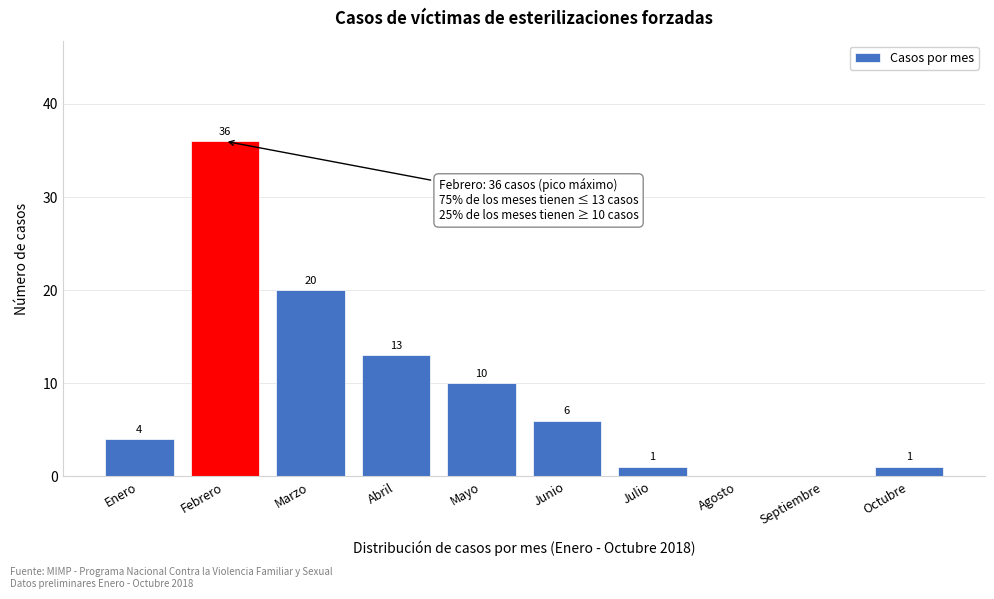

Reading left to right, what are all the values shown in this chart?

Enero=4	Febrero=36	Marzo=20	Abril=13	Mayo=10	Junio=6	Julio=1	Agosto=0	Septiembre=0	Octubre=1